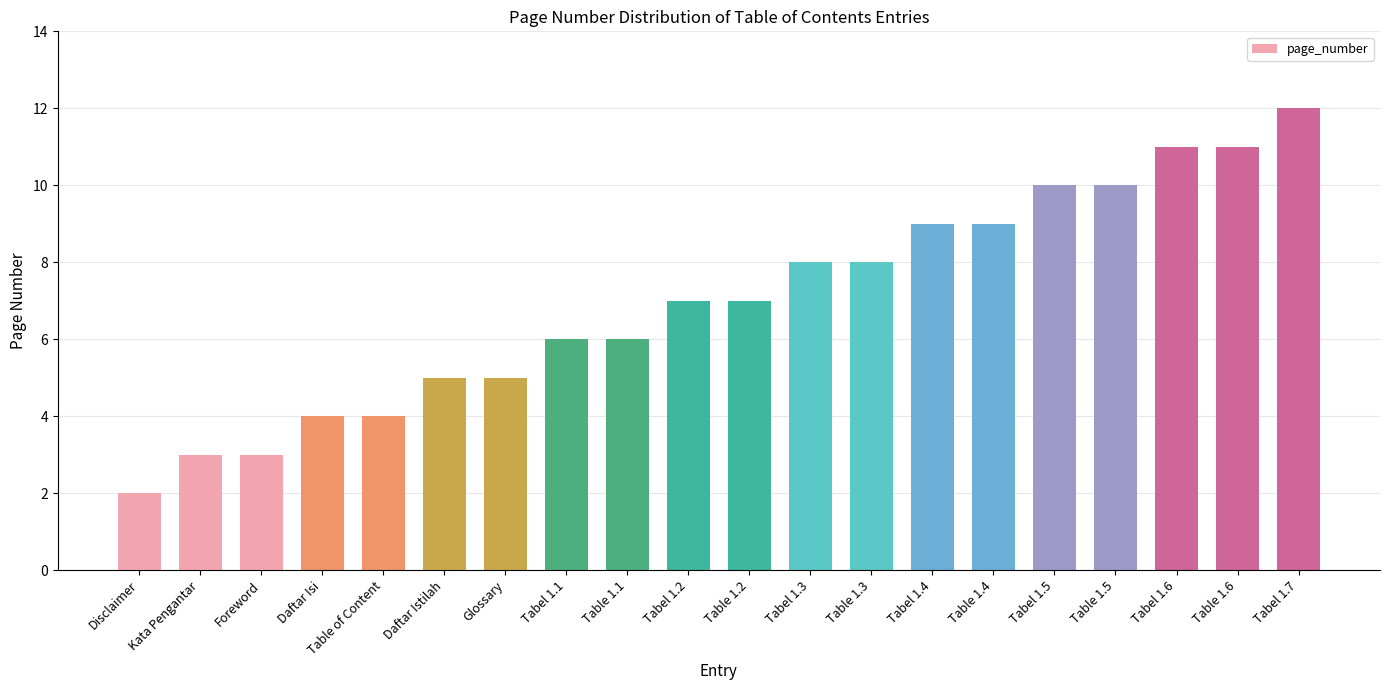

What is the difference between the second highest and second lowest values?

8